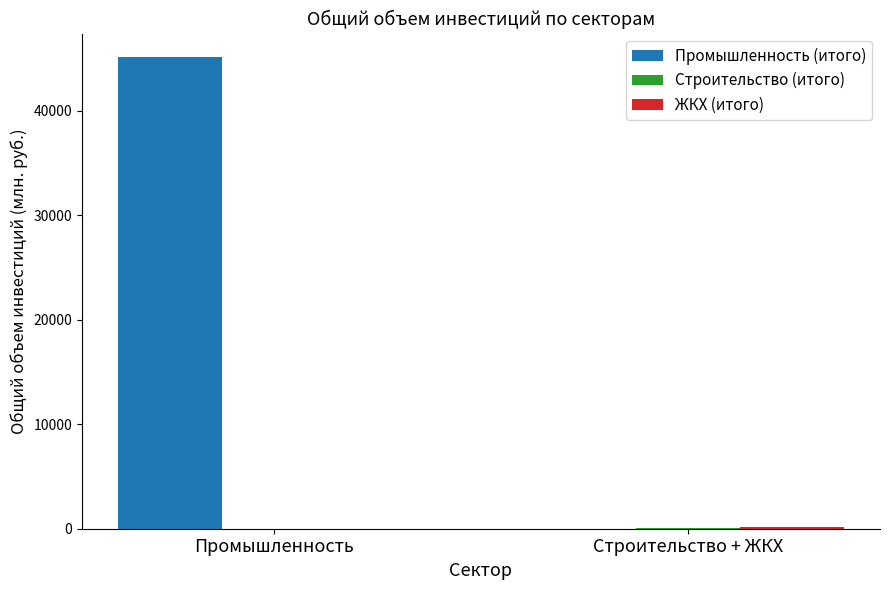

At which label is Промышленность (итого) closest to 22568?

Строительство + ЖКХ